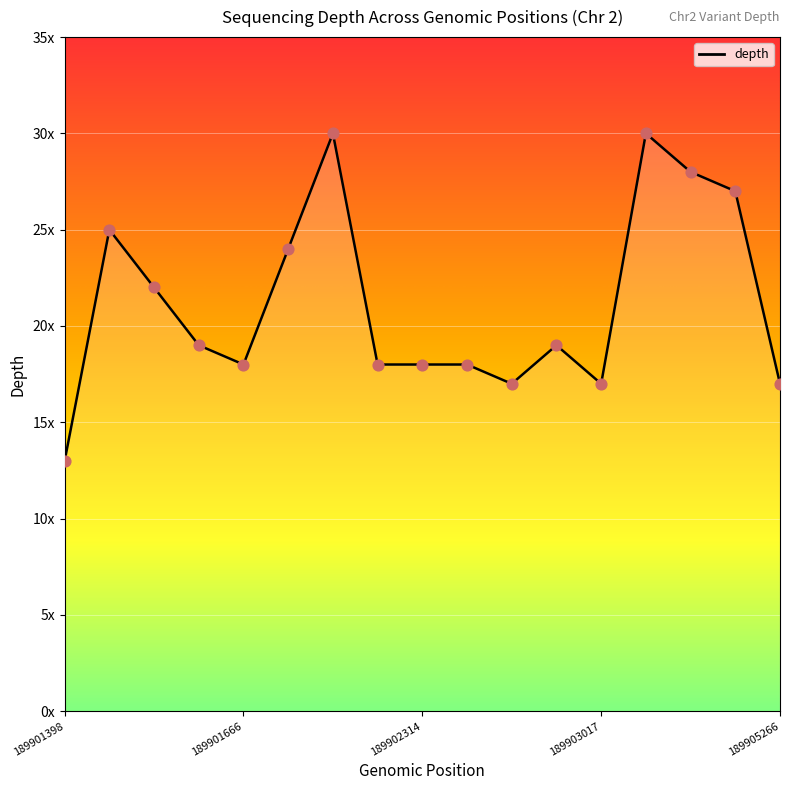

Between 189901398 and 189901611, which is larger?

189901611